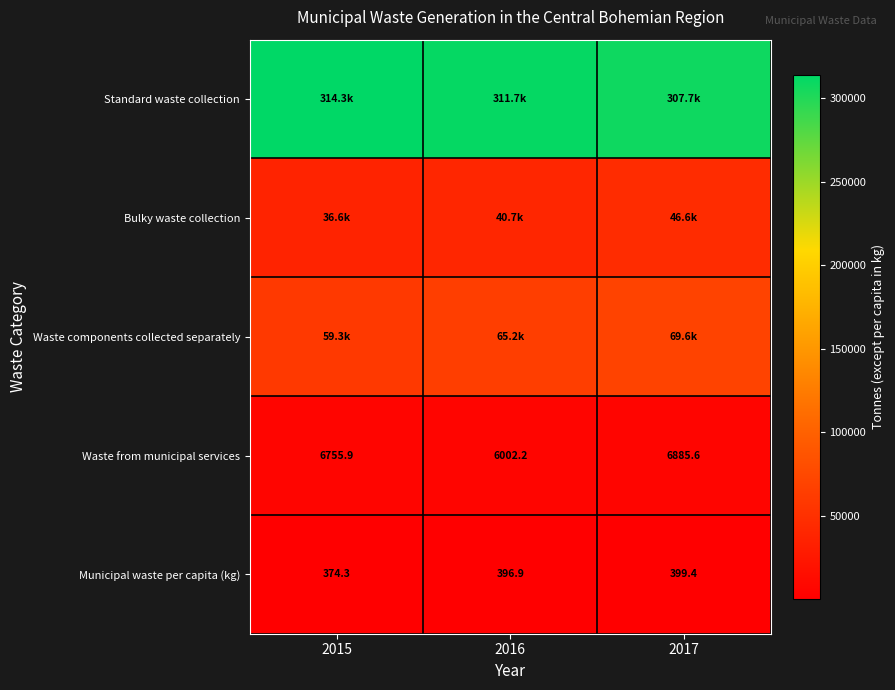

How many values in the Waste from municipal services series exceed 6755?

2